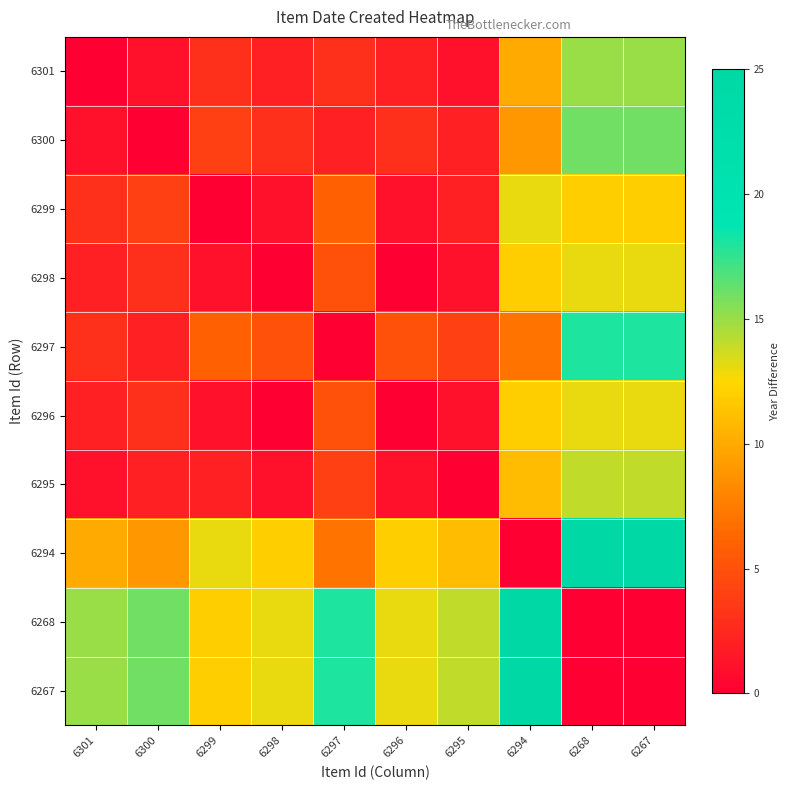

Which series has the largest total across all categories?

6268